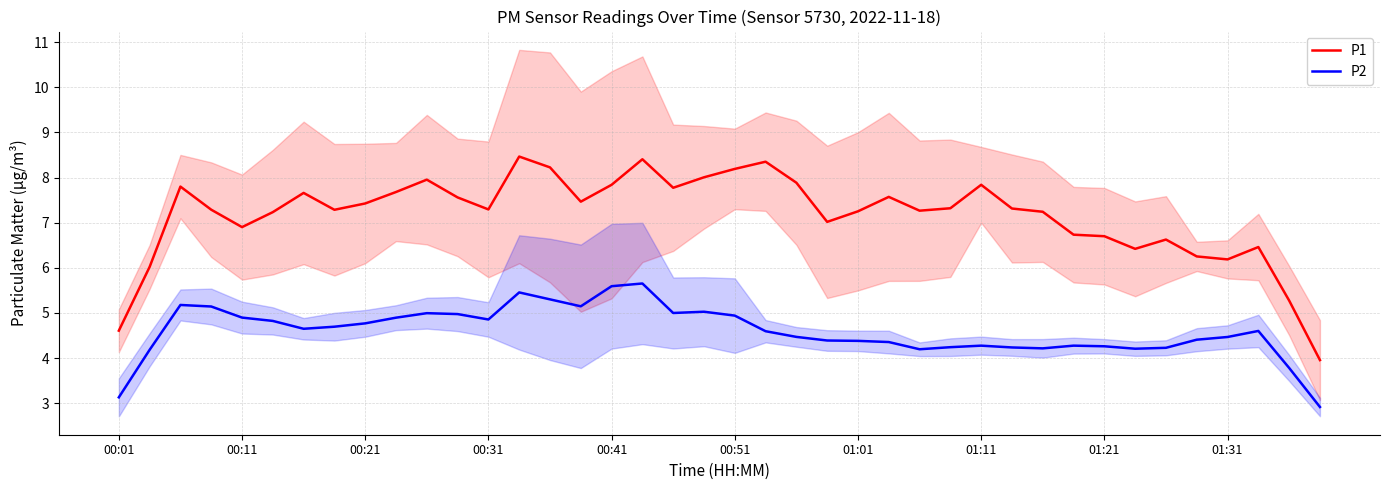

The P1 series shows 1.8 at 00:31. True or false?

False